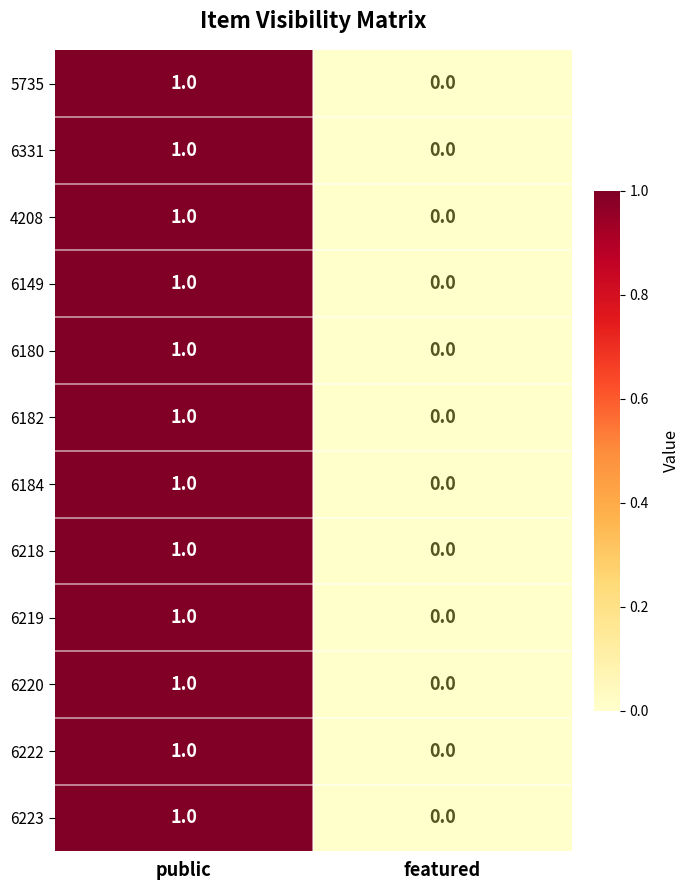

True or false: 6218 has a value of 0 at featured.

True